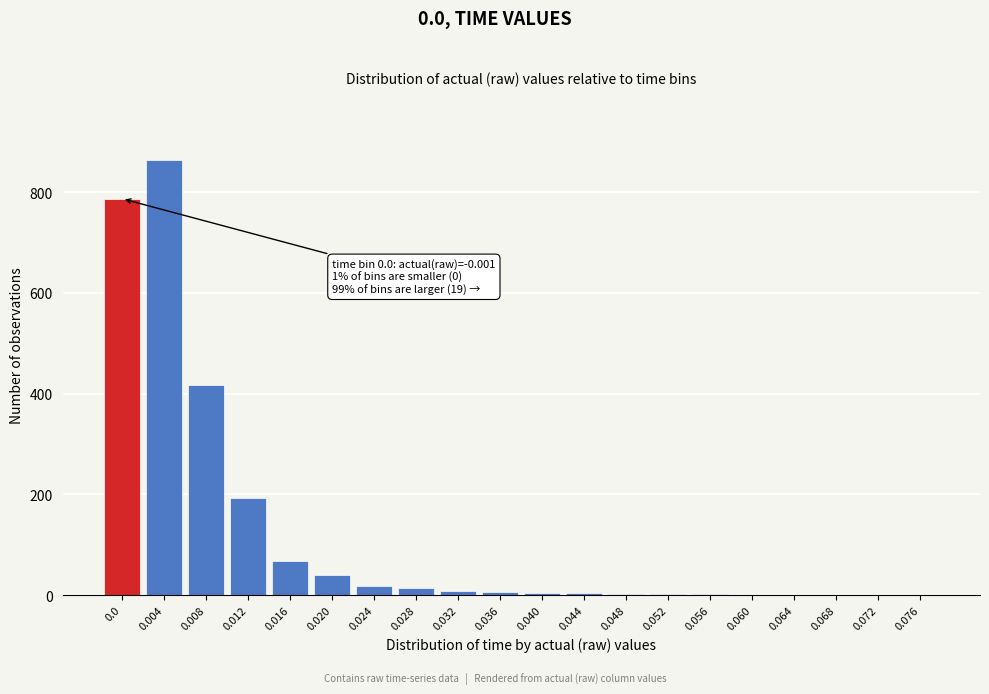

Approximately how many times larger is the value at 0.004 compared to 0.020?

21.1